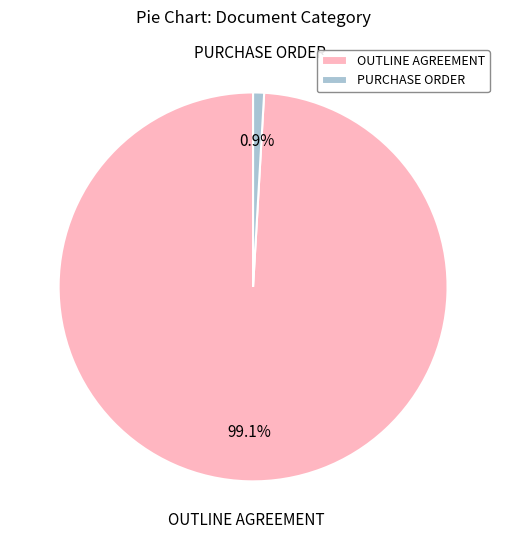

To the nearest percent, what is the average slice percentage?

50%